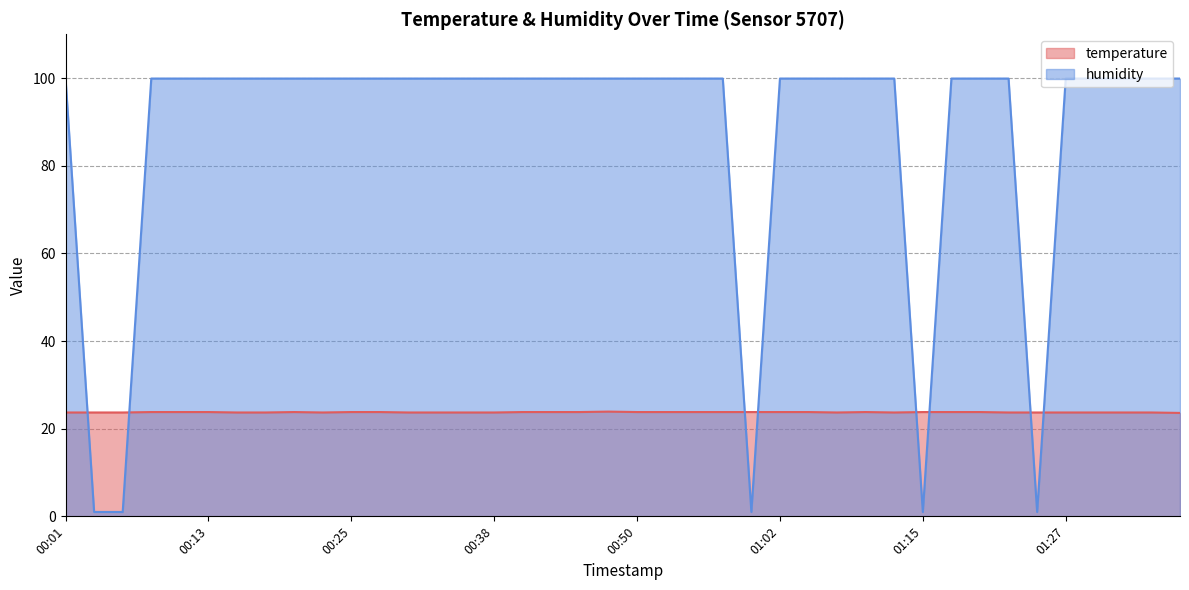

True or false: temperature has a value of 23.7 at 01:24.

True